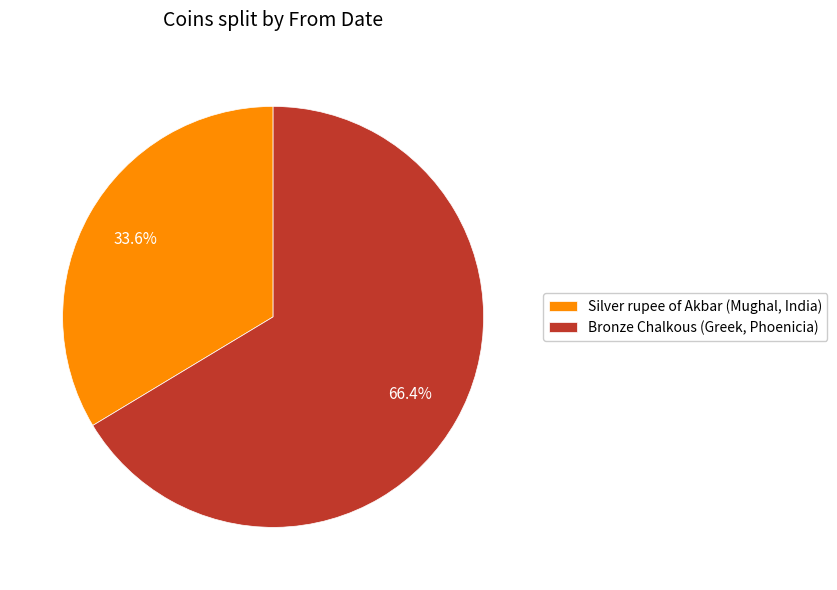

Is it true that Silver rupee of Akbar (Mughal, India) is 47% of the pie?

False